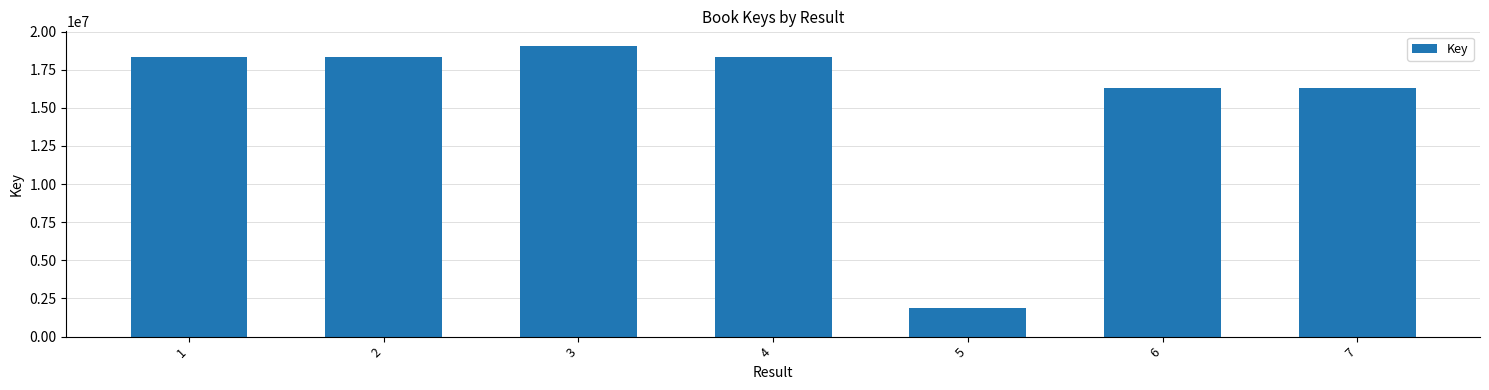

What is the sum of all values?

108493732